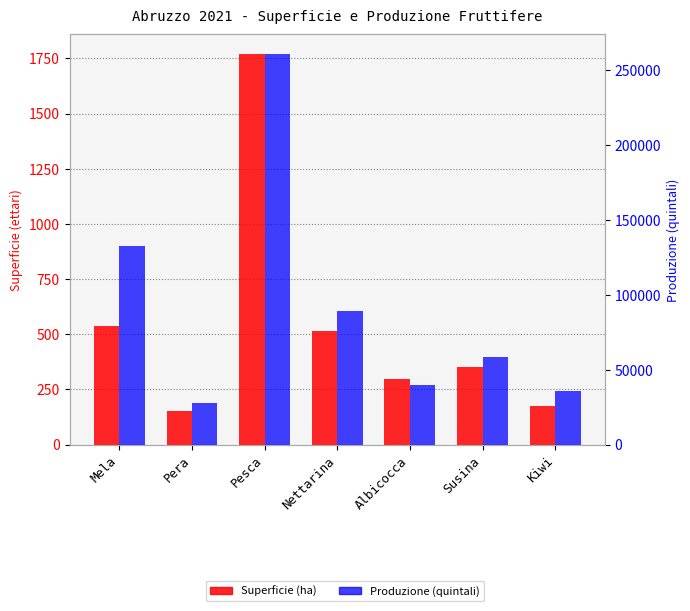

The value of Produzione (quintali) at Albicocca is 15579. True or false?

False